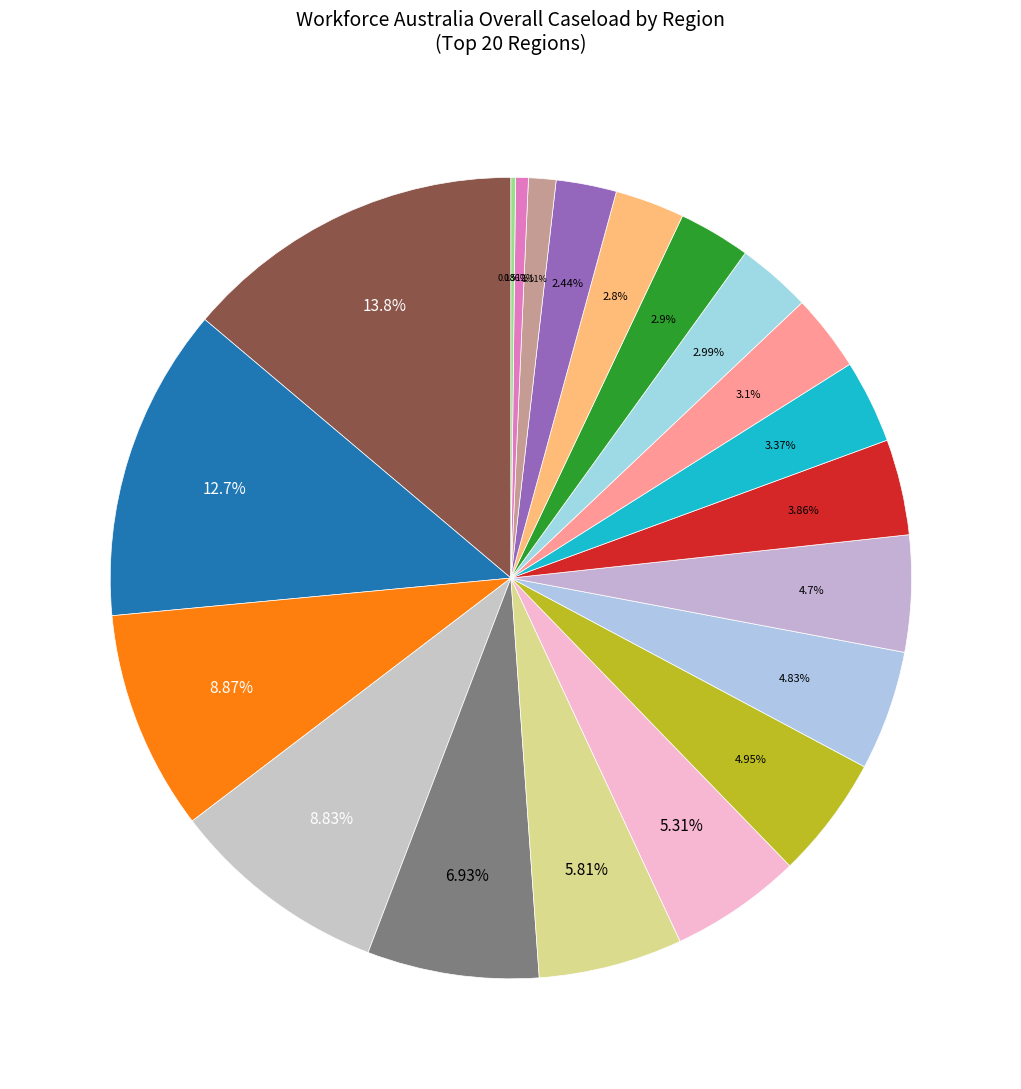

Is there a majority slice in this chart?

No